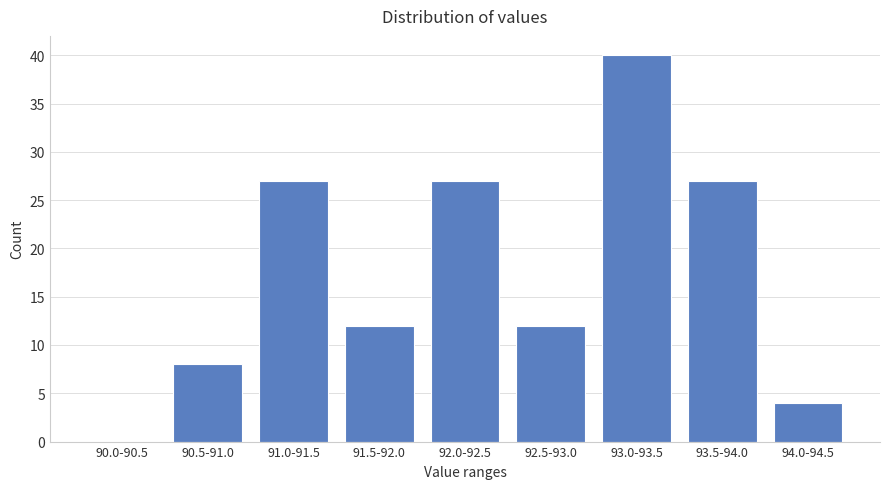

Reading left to right, transcribe all the data shown in this chart.

90.0-90.5=0	90.5-91.0=8	91.0-91.5=27	91.5-92.0=12	92.0-92.5=27	92.5-93.0=12	93.0-93.5=40	93.5-94.0=27	94.0-94.5=4